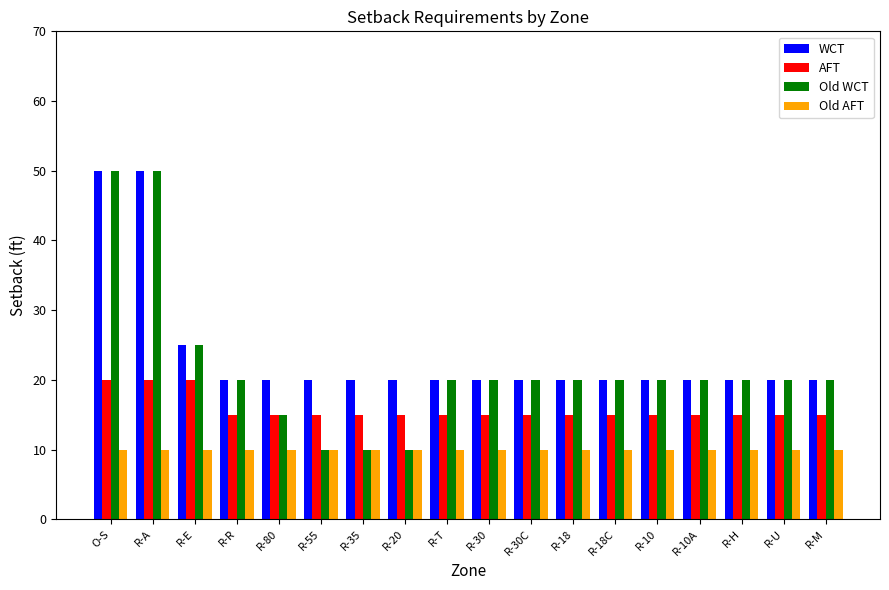

How many series are shown in this chart?

4